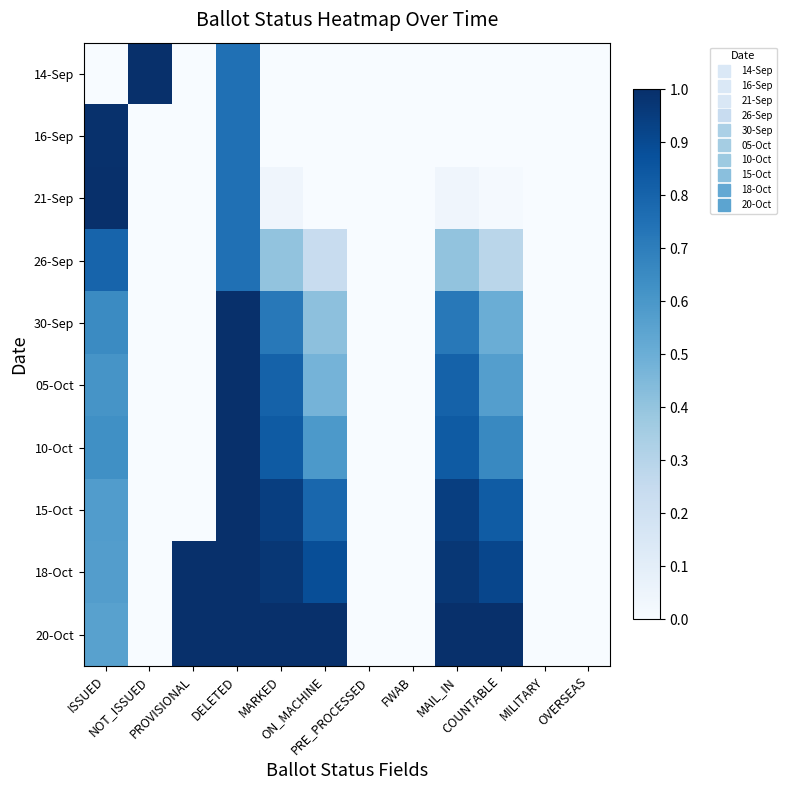

Reading left to right, transcribe all the data shown in this chart.

14-Sep: ISSUED=0.0	NOT_ISSUED=1.0	PROVISIONAL=0.0	DELETED=0.8	MARKED=0.0	ON_MACHINE=0.0	PRE_PROCESSED=0.0	FWAB=0.0	MAIL_IN=0.0	COUNTABLE=0.0	MILITARY=0.0	OVERSEAS=0.0
16-Sep: ISSUED=1.0	NOT_ISSUED=0.0	PROVISIONAL=0.0	DELETED=0.8	MARKED=0.0	ON_MACHINE=0.0	PRE_PROCESSED=0.0	FWAB=0.0	MAIL_IN=0.0	COUNTABLE=0.0	MILITARY=0.0	OVERSEAS=0.0
21-Sep: ISSUED=1.0	NOT_ISSUED=0.0	PROVISIONAL=0.0	DELETED=0.8	MARKED=0.0	ON_MACHINE=0.0	PRE_PROCESSED=0.0	FWAB=0.0	MAIL_IN=0.0	COUNTABLE=0.0	MILITARY=0.0	OVERSEAS=0.0
26-Sep: ISSUED=0.8	NOT_ISSUED=0.0	PROVISIONAL=0.0	DELETED=0.8	MARKED=0.4	ON_MACHINE=0.2	PRE_PROCESSED=0.0	FWAB=0.0	MAIL_IN=0.4	COUNTABLE=0.3	MILITARY=0.0	OVERSEAS=0.0
30-Sep: ISSUED=0.7	NOT_ISSUED=0.0	PROVISIONAL=0.0	DELETED=1.0	MARKED=0.7	ON_MACHINE=0.4	PRE_PROCESSED=0.0	FWAB=0.0	MAIL_IN=0.7	COUNTABLE=0.5	MILITARY=0.0	OVERSEAS=0.0
05-Oct: ISSUED=0.6	NOT_ISSUED=0.0	PROVISIONAL=0.0	DELETED=1.0	MARKED=0.8	ON_MACHINE=0.5	PRE_PROCESSED=0.0	FWAB=0.0	MAIL_IN=0.8	COUNTABLE=0.6	MILITARY=0.0	OVERSEAS=0.0
10-Oct: ISSUED=0.6	NOT_ISSUED=0.0	PROVISIONAL=0.0	DELETED=1.0	MARKED=0.8	ON_MACHINE=0.6	PRE_PROCESSED=0.0	FWAB=0.0	MAIL_IN=0.8	COUNTABLE=0.7	MILITARY=0.0	OVERSEAS=0.0
15-Oct: ISSUED=0.6	NOT_ISSUED=0.0	PROVISIONAL=0.0	DELETED=1.0	MARKED=0.9	ON_MACHINE=0.8	PRE_PROCESSED=0.0	FWAB=0.0	MAIL_IN=0.9	COUNTABLE=0.8	MILITARY=0.0	OVERSEAS=0.0
18-Oct: ISSUED=0.6	NOT_ISSUED=0.0	PROVISIONAL=1.0	DELETED=1.0	MARKED=1.0	ON_MACHINE=0.9	PRE_PROCESSED=0.0	FWAB=0.0	MAIL_IN=1.0	COUNTABLE=0.9	MILITARY=0.0	OVERSEAS=0.0
20-Oct: ISSUED=0.6	NOT_ISSUED=0.0	PROVISIONAL=1.0	DELETED=1.0	MARKED=1.0	ON_MACHINE=1.0	PRE_PROCESSED=0.0	FWAB=0.0	MAIL_IN=1.0	COUNTABLE=1.0	MILITARY=0.0	OVERSEAS=0.0